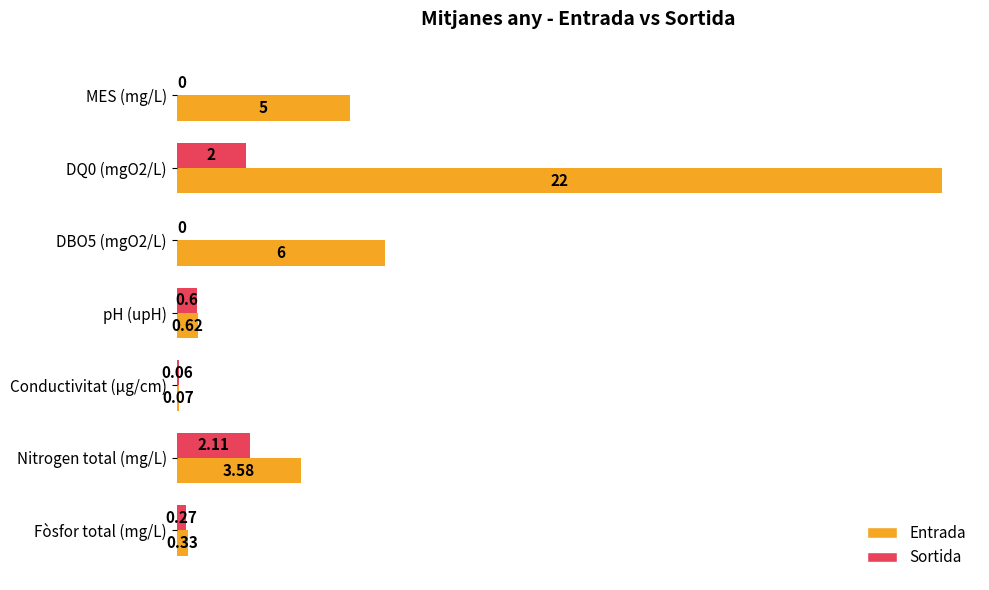

At which category is the sum across all series the highest?

DQ0 (mgO2/L)